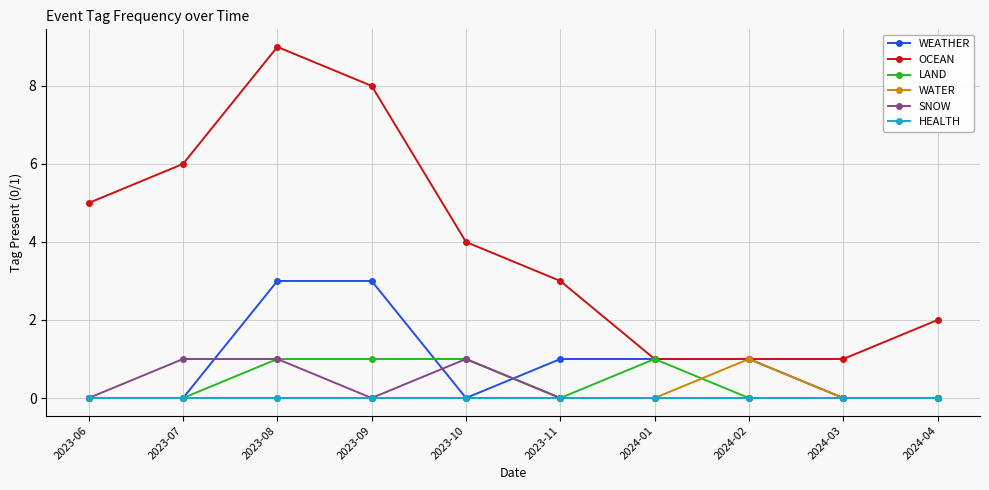

Is it true that HEALTH equals 0 at 2023-10?

True